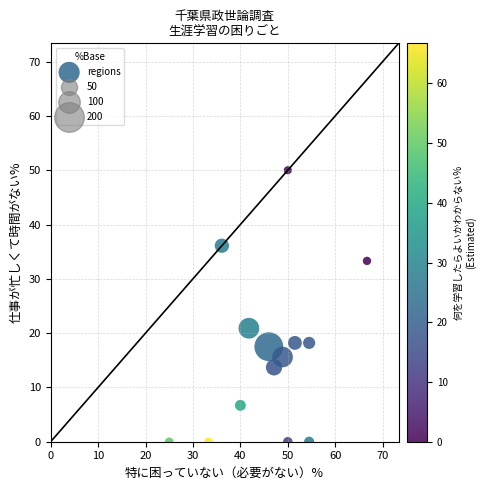

What is the range of X values (max minus min)?

41.7